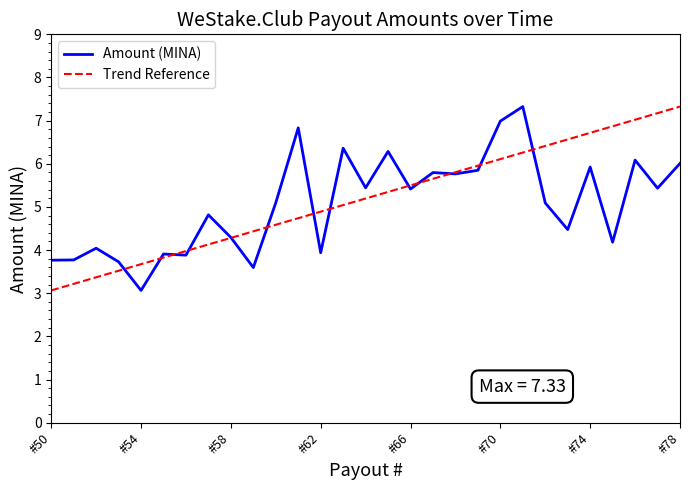

True or false: Trend Reference and Amount (MINA) intersect in this chart.

True